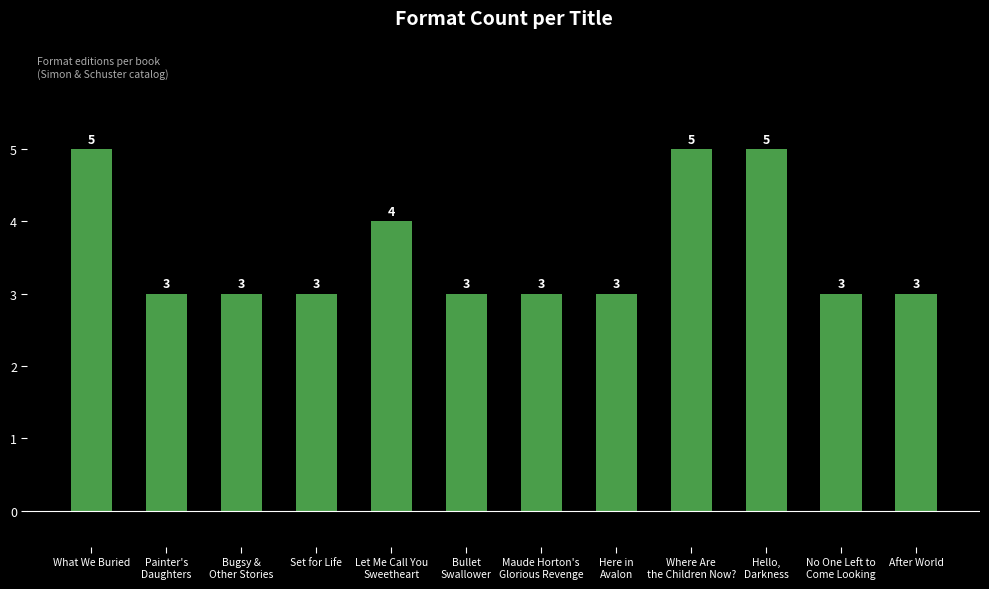

Reading left to right, transcribe all the data shown in this chart.

5	3	3	3	4	3	3	3	5	5	3	3